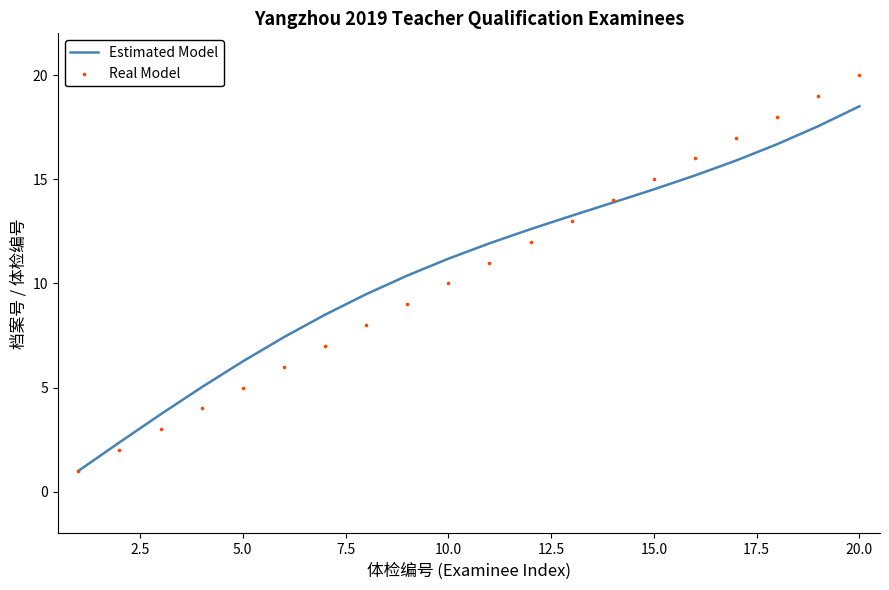

Which series reaches the minimum Y coordinate?

Estimated Model